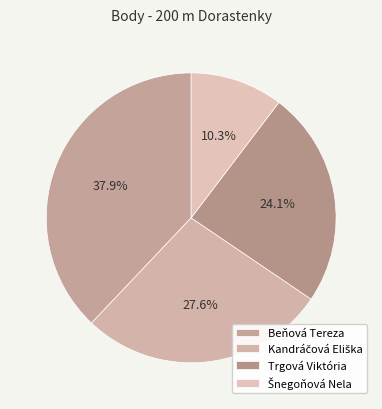

To the nearest percent, what percentage of the pie is Kandráčová Eliška?

28%